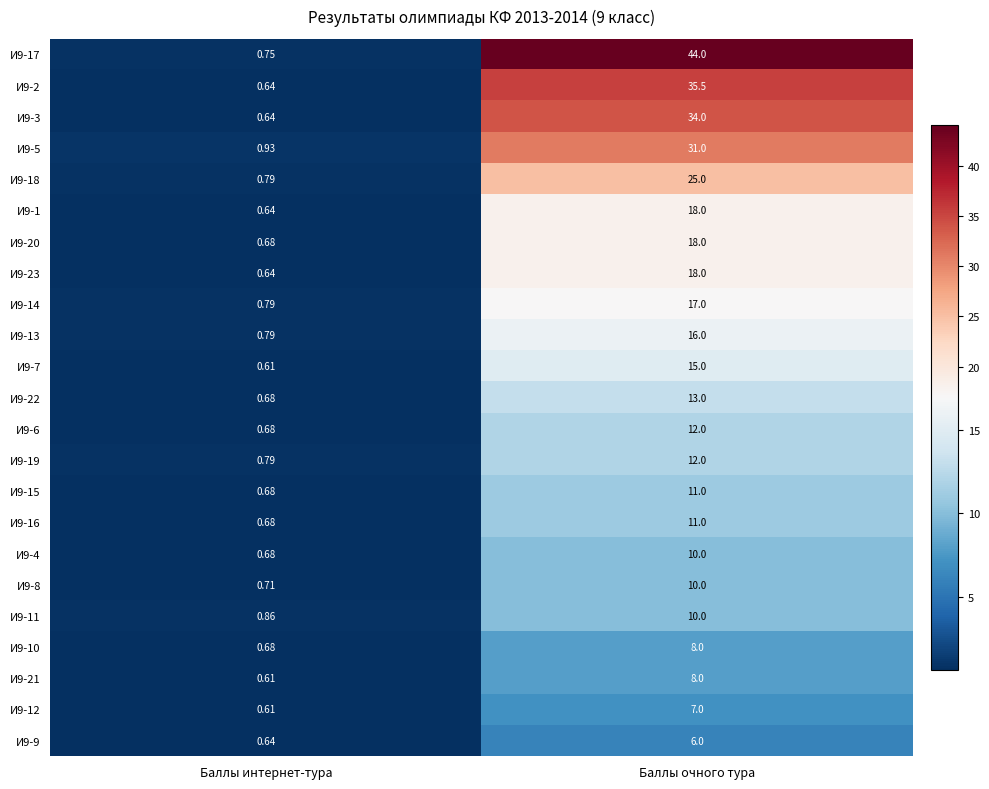

At which label is И9-8 closest to 5?

Баллы интернет-тура